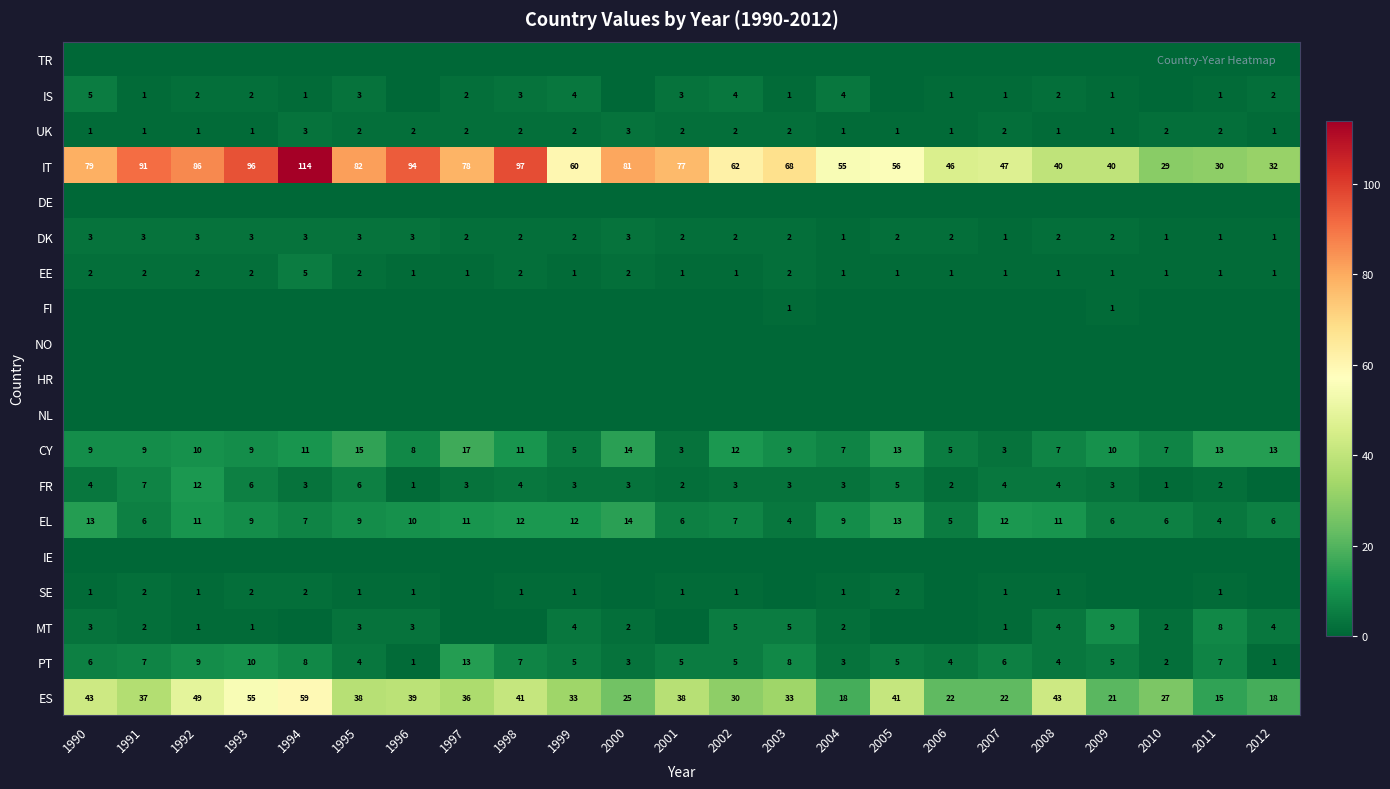

At how many categories does at least one series exceed 96?

2